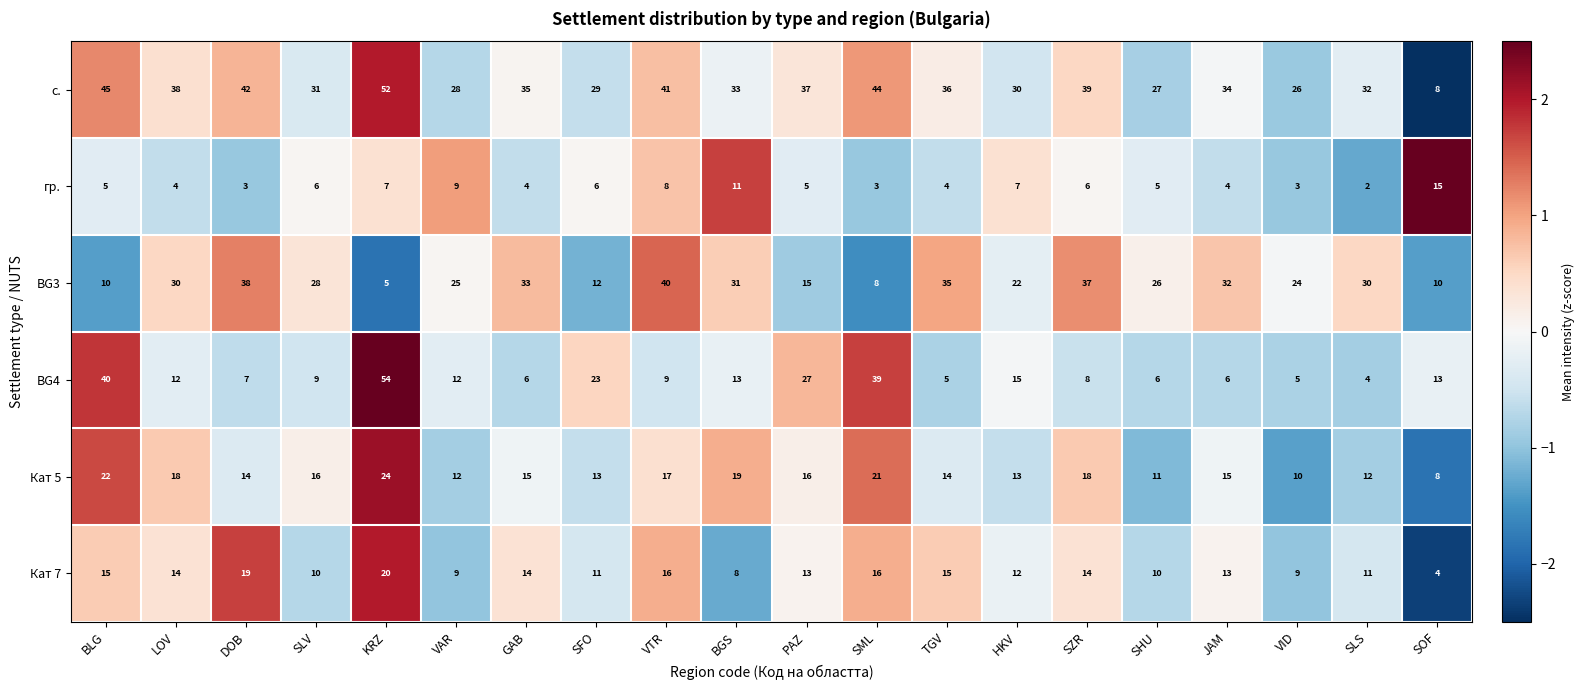

What is the greatest value displayed?

54